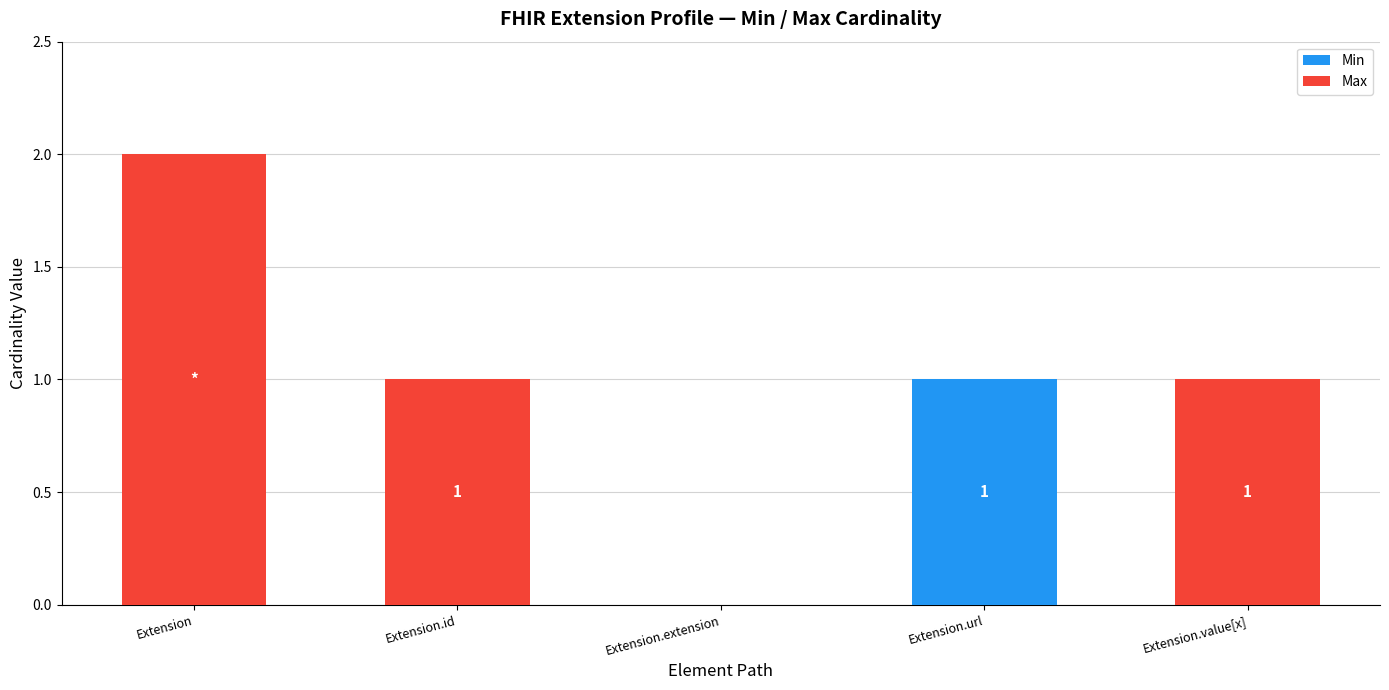

Is it true that Min equals 1 at Extension.value[x]?

False